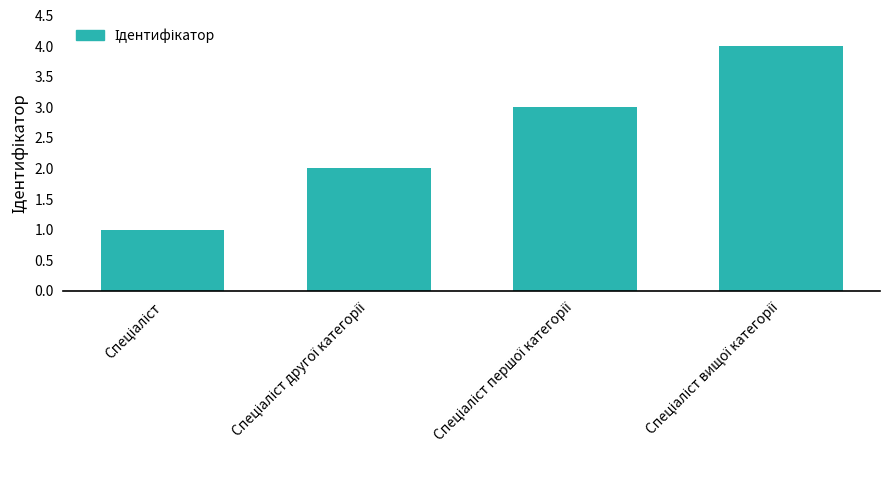

Count the number of data series in this chart.

1